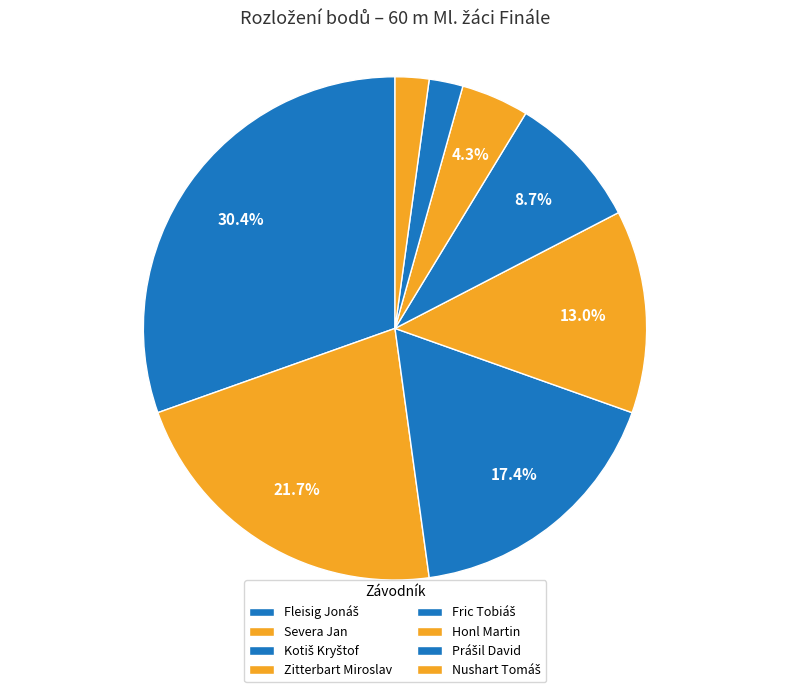

Is the sum of Fric Tobiáš and Severa Jan greater than half?

No